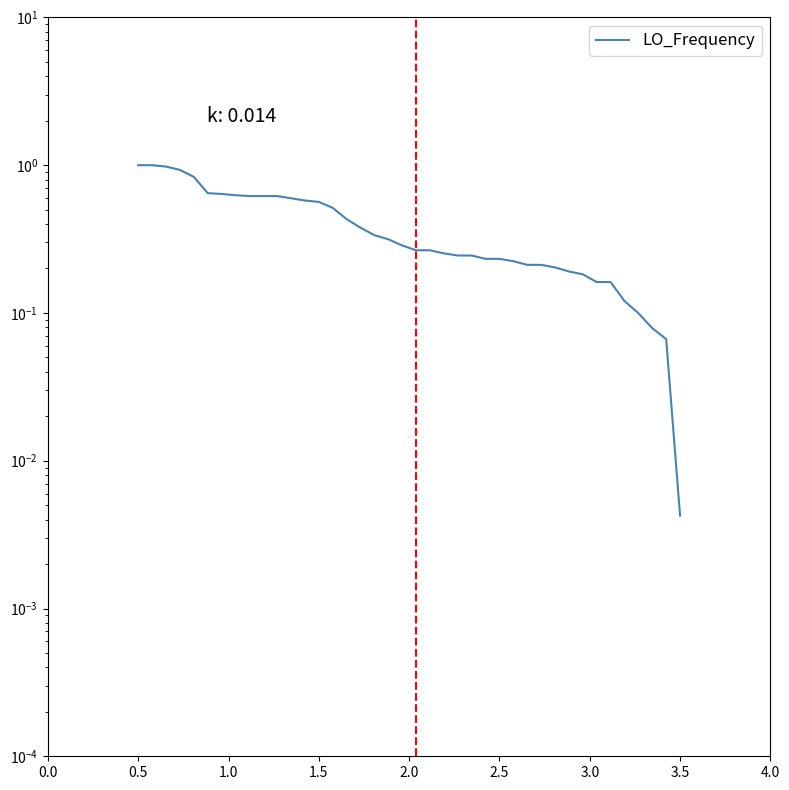

What is the sum of all values?

16.2